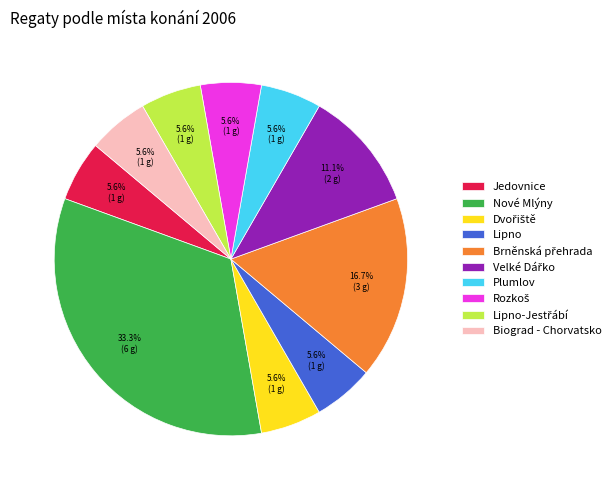

What is the largest slice in the pie chart?

Nové Mlýny